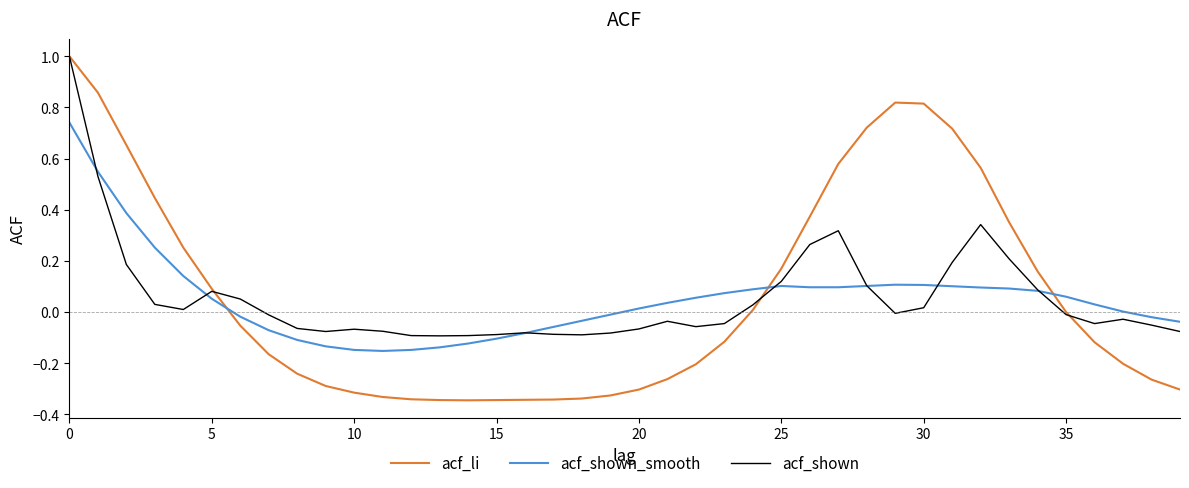

Which series has the widest spread of values?

acf_li